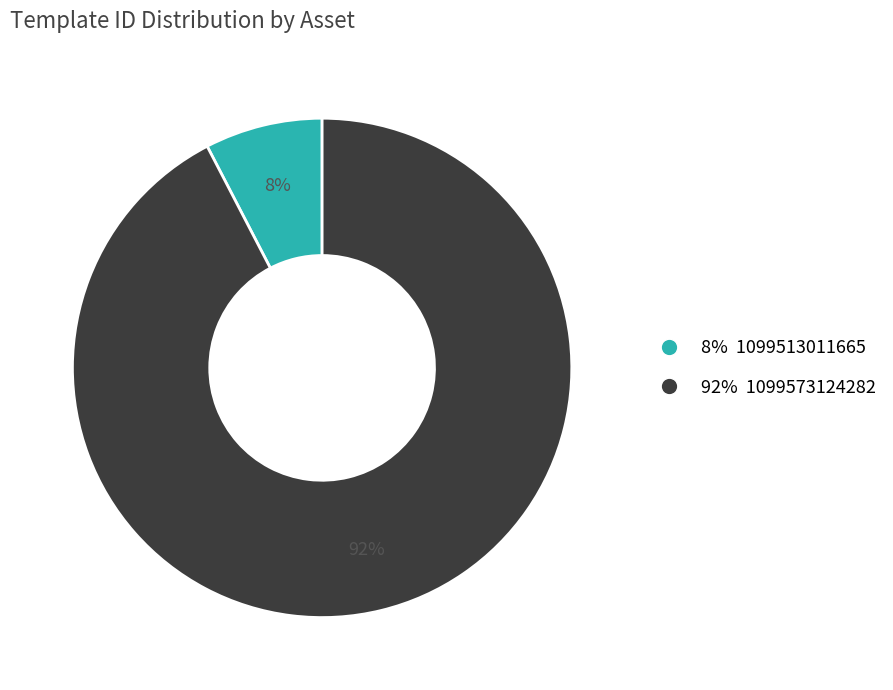

How many slices are in this pie chart?

2